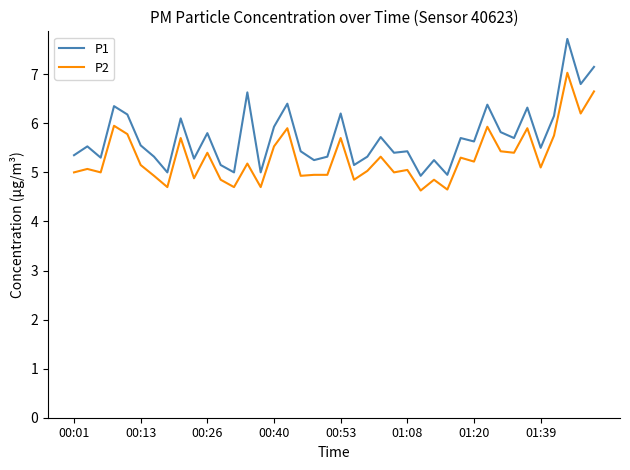

True or false: P1 and P2 intersect in this chart.

False